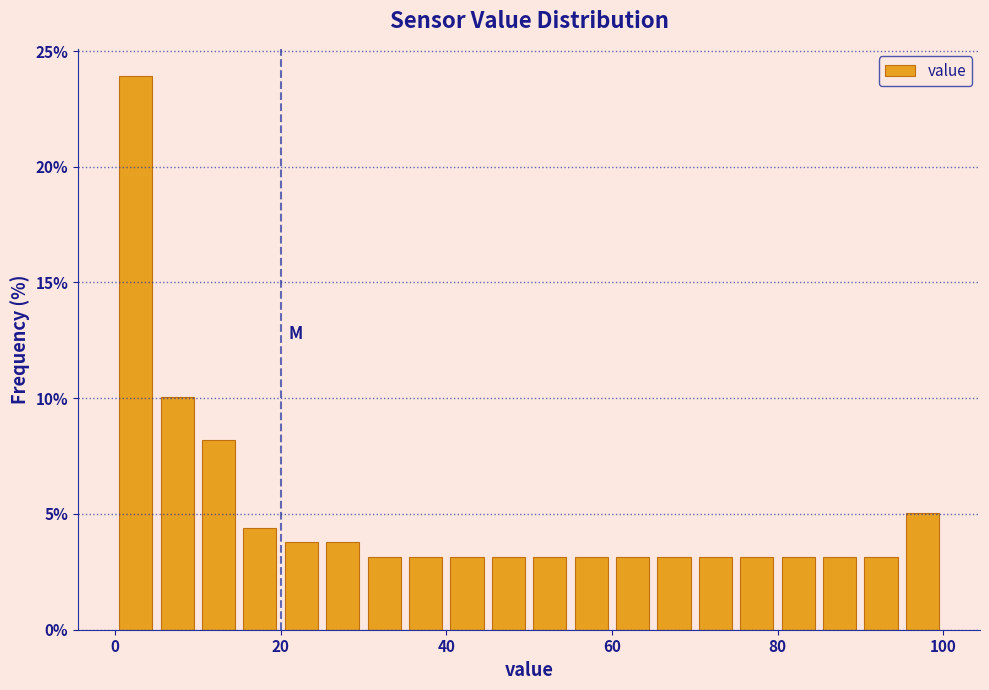

Read against the x-axis, roughly where is the centre of the tallest bar?

2